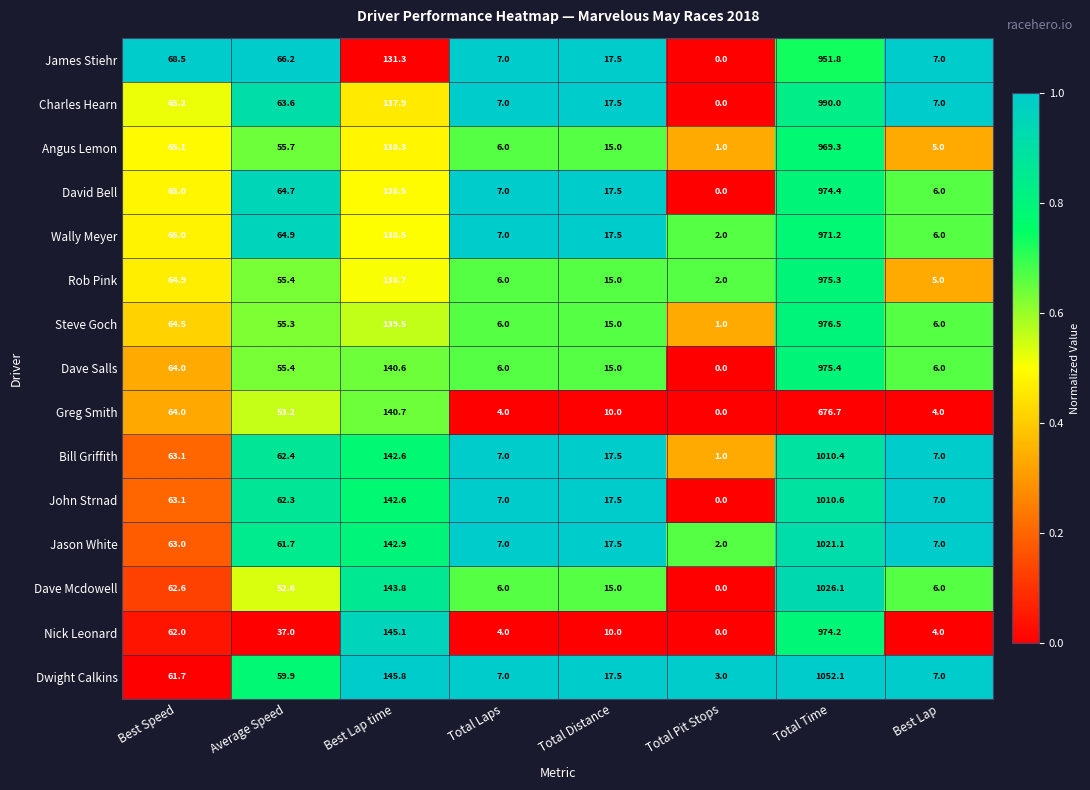

True or false: Wally Meyer has a value of 65.0 at Best Speed.

True